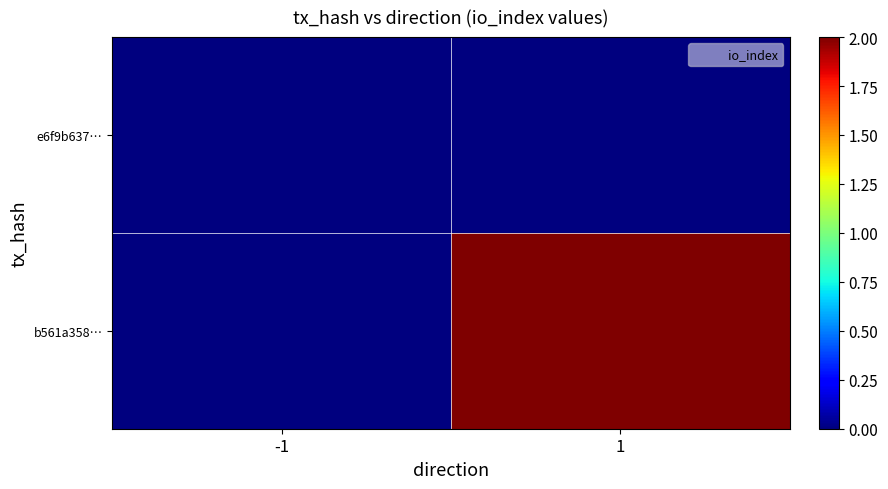

Between -1 and 1, which series saw the biggest shift?

b561a358…